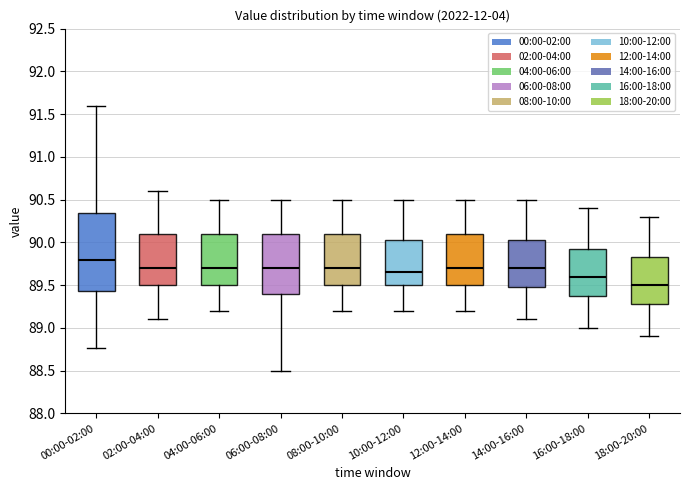

Where does the upper whisker of the box for 08:00-10:00 end on the y-axis? The values are not printed on the chart, so give them approximately, as read against the axis.

90.50